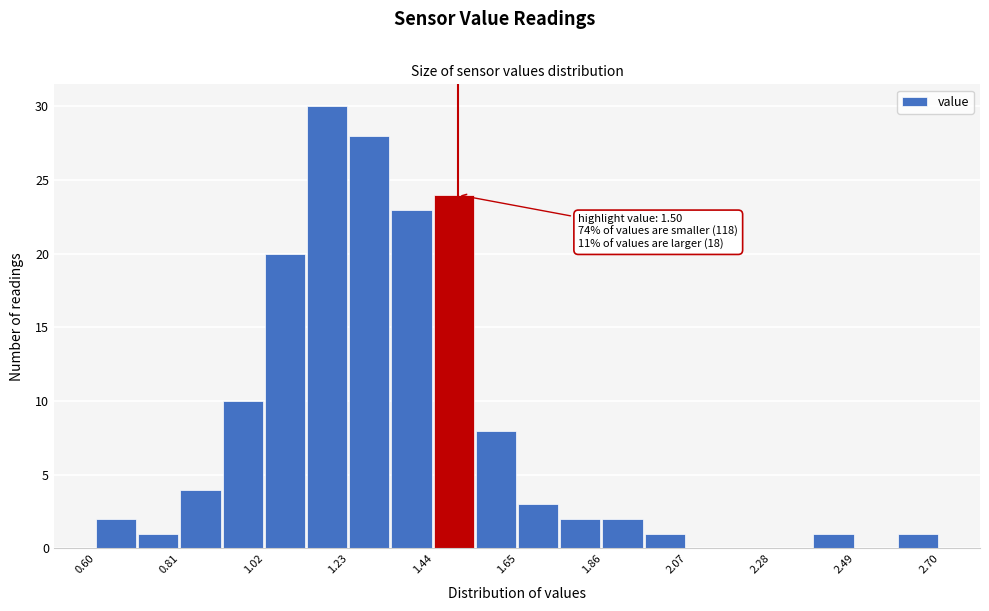

Around what value on the x-axis is the tallest bar? Give the approximate position of its centre, as read against the axis.

1.15